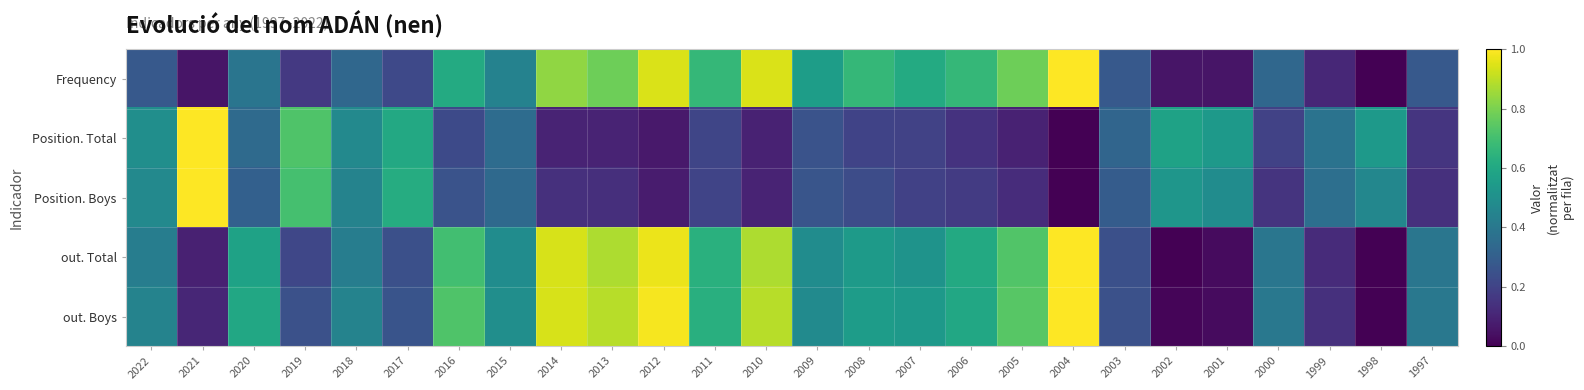

Which label corresponds to the largest value in the chart?

2004